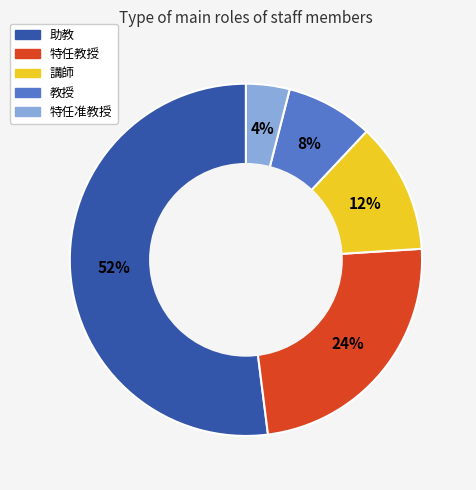

Is the sum of 特任教授 and 助教 greater than half?

Yes